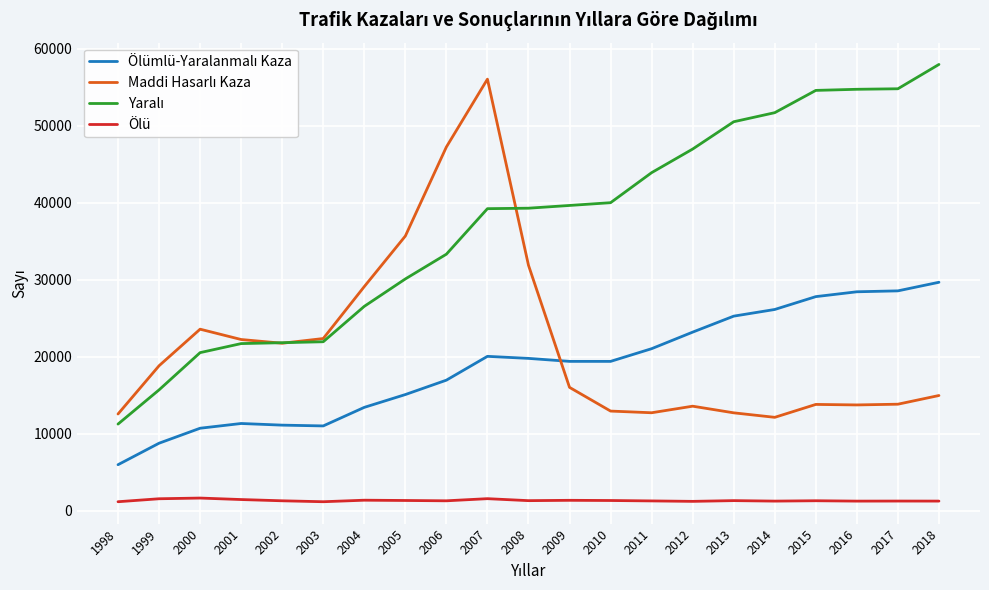

What is the maximum value shown in the chart?

57993